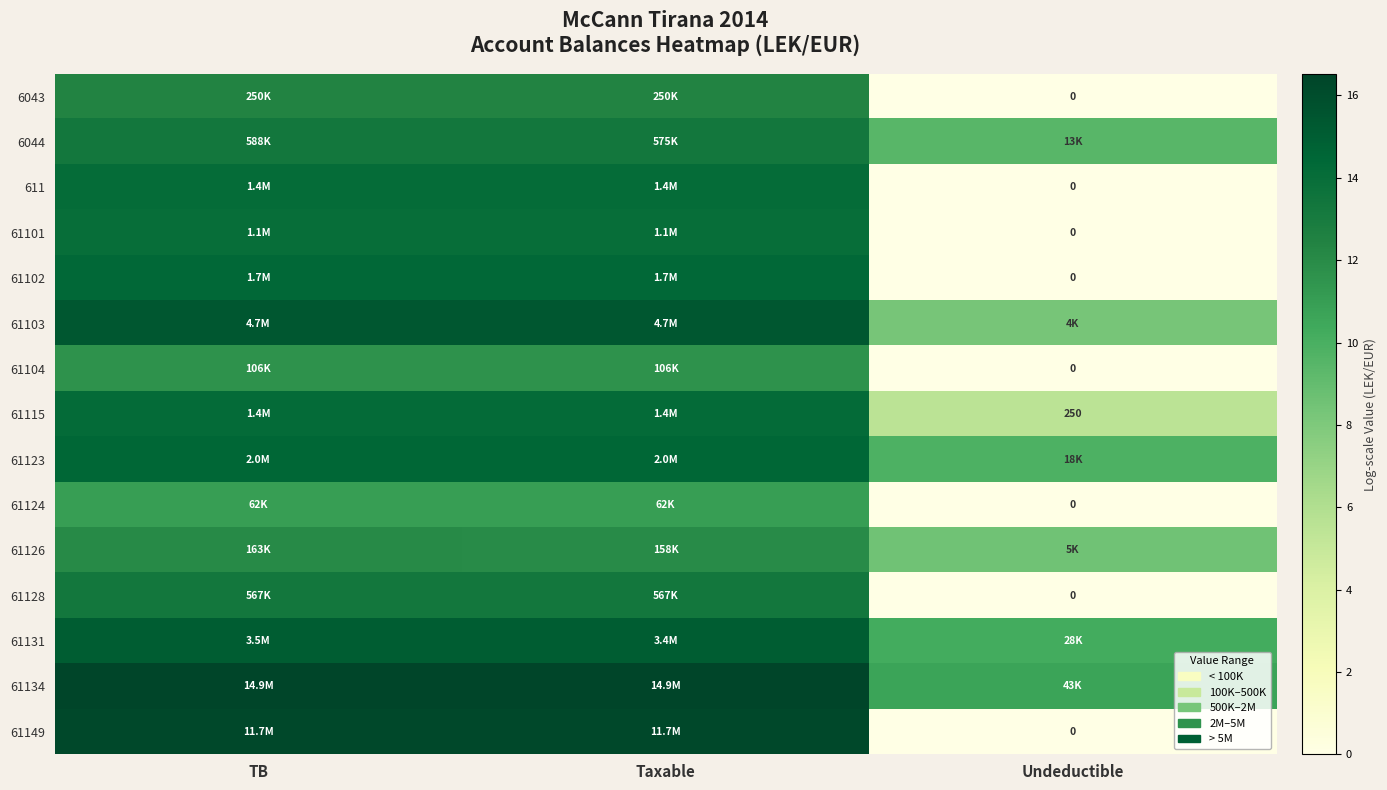

Is it true that 61126 equals 8.5 at Undeductible?

True